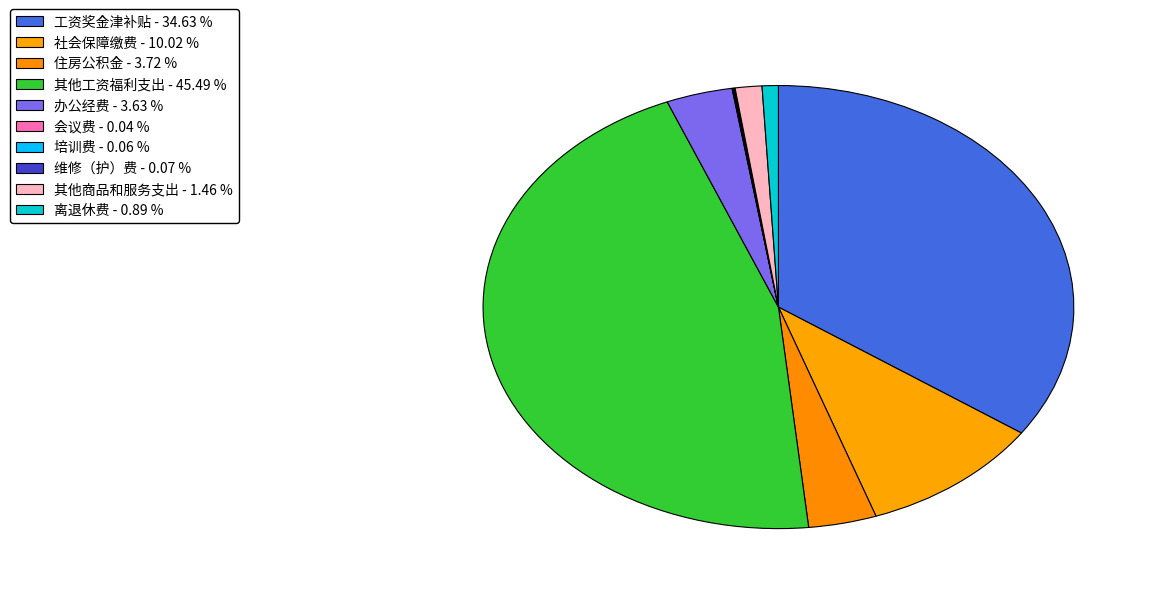

Count the number of slices in the pie.

10